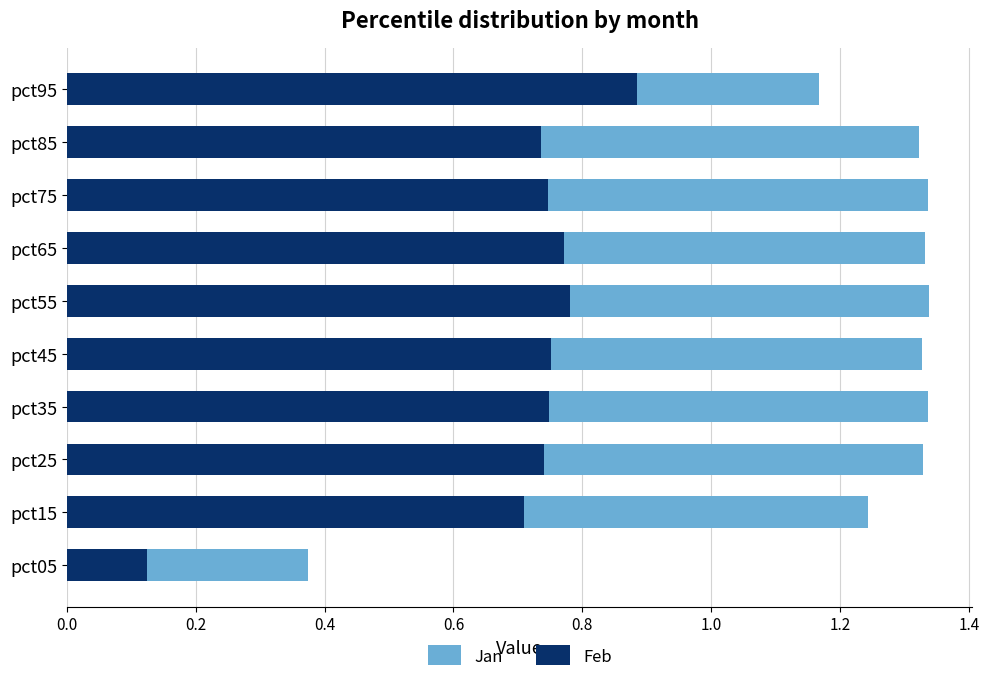

What is the sum of all Jan values?

12.1